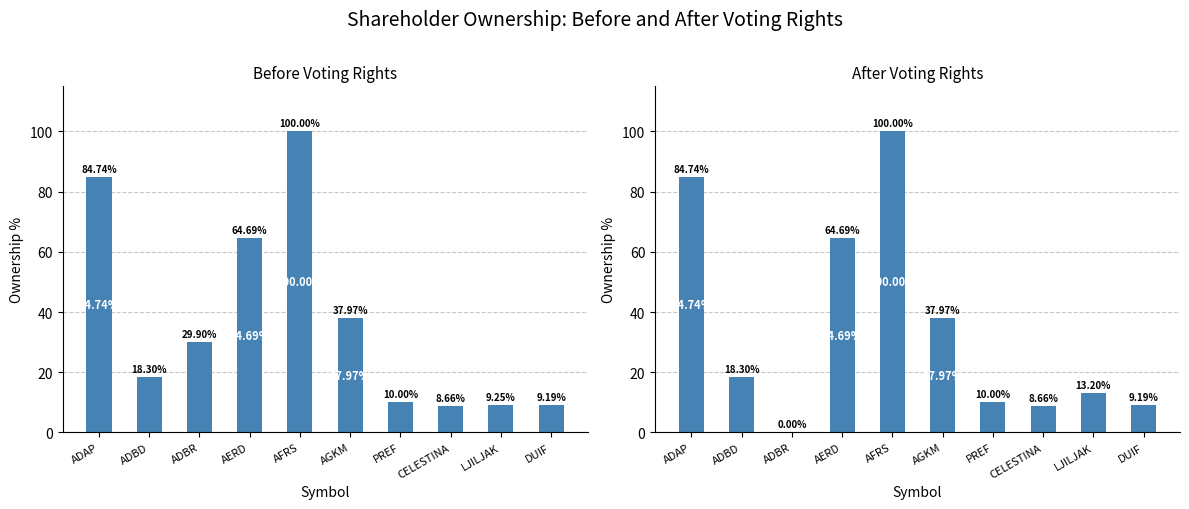

What is the sum of the values at AGKM and ADBR?

38.0